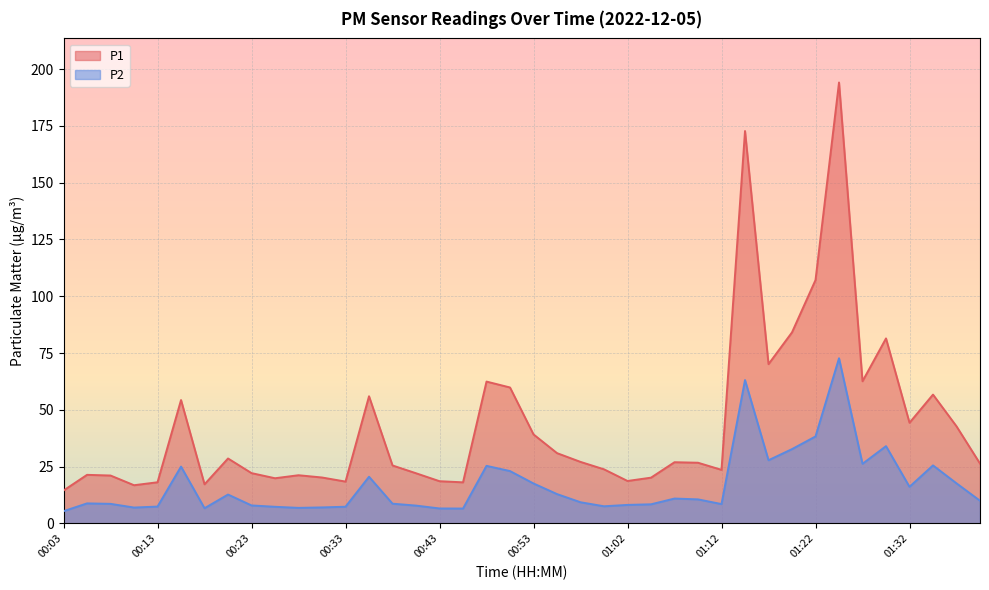

True or false: P1 and P2 intersect in this chart.

False